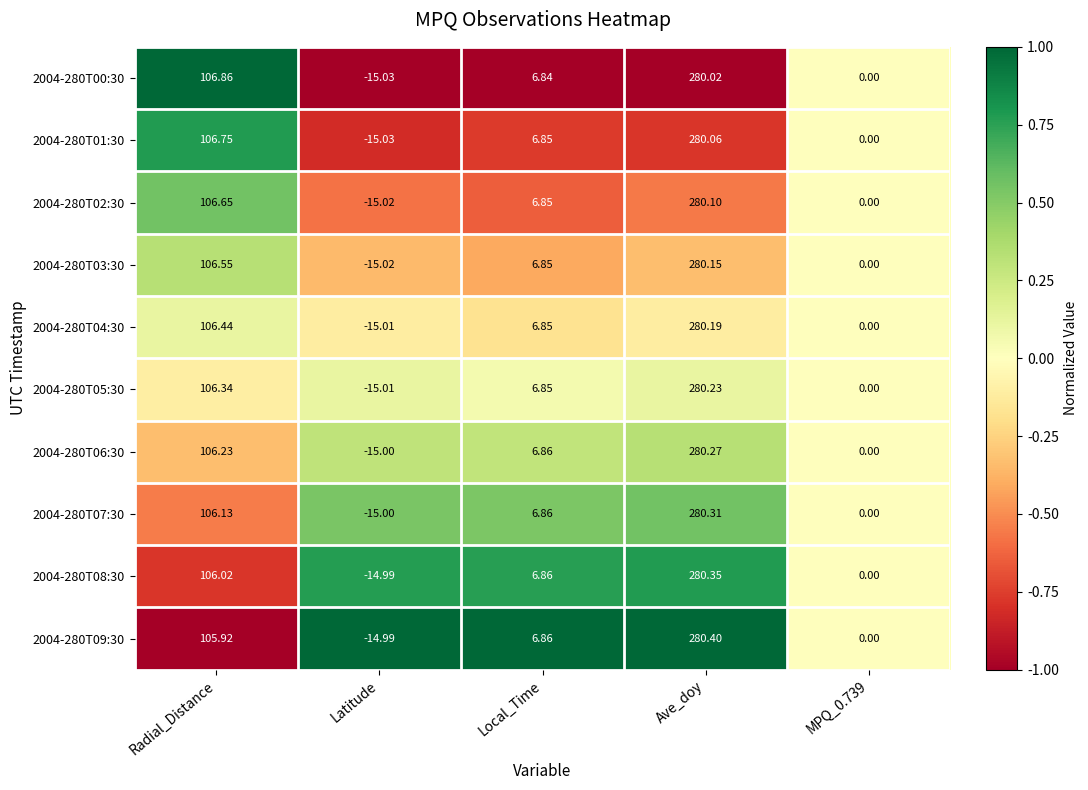

At which category does the chart reach its peak across all series?

Ave_doy